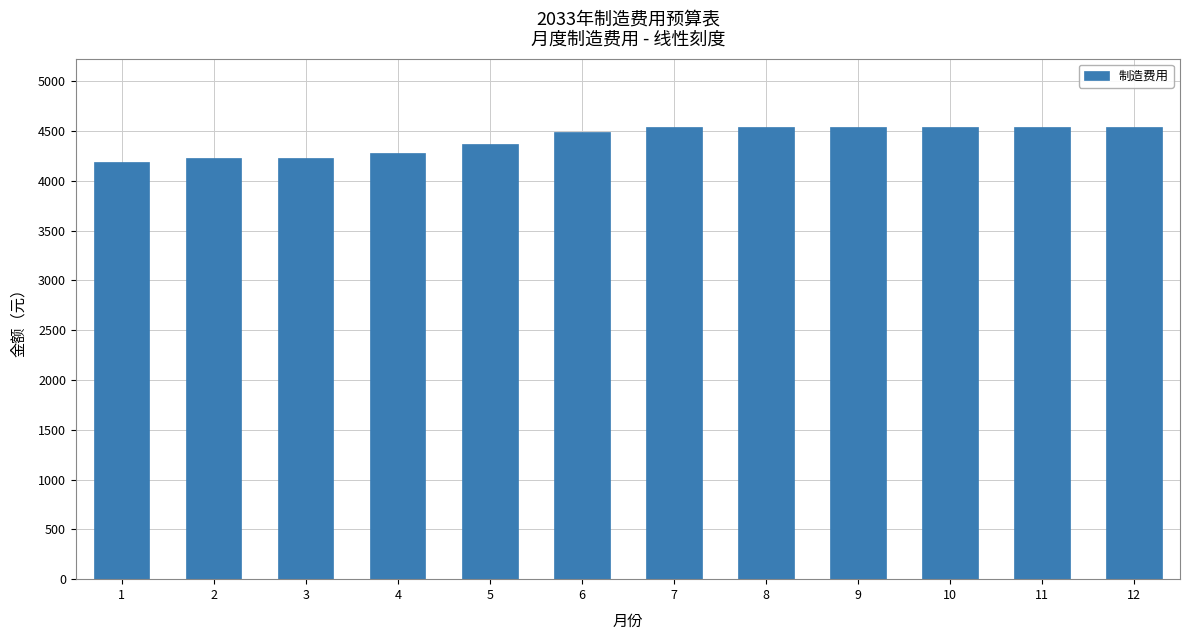

What is the average value?

4421.6